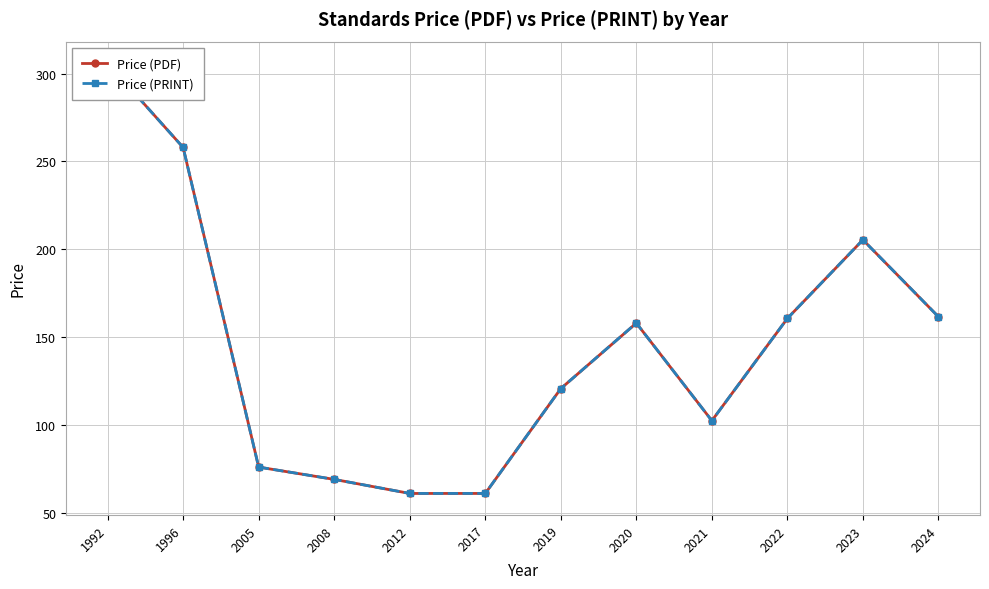

True or false: Price (PDF) and Price (PRINT) cross at least once.

False